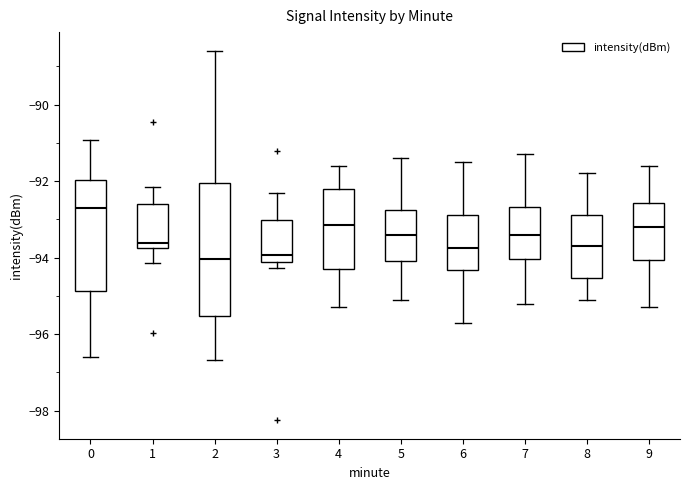

Reading left to right, read every box against the y-axis: the position of its median line, the range the box covers, and the ends of its whiskers. The values are not printed on the chart, so give them approximately, as read against the axis.

0: median -92.8, box -94.8 to -92.0, whiskers -96.6 to -91.0
1: median -93.6, box -93.8 to -92.6, whiskers -94.2 to -92.2
2: median -94.0, box -95.6 to -92.0, whiskers -96.6 to -88.6
3: median -94.0, box -94.2 to -93.0, whiskers -94.2 (just below the box's lower edge) to -92.4
4: median -93.2, box -94.2 to -92.2, whiskers -95.2 to -91.6
5: median -93.4, box -94.0 to -92.8, whiskers -95.0 to -91.4
6: median -93.8, box -94.4 to -92.8, whiskers -95.6 to -91.4
7: median -93.4, box -94.0 to -92.6, whiskers -95.2 to -91.2
8: median -93.6, box -94.6 to -92.8, whiskers -95.0 to -91.8
9: median -93.2, box -94.0 to -92.6, whiskers -95.2 to -91.6